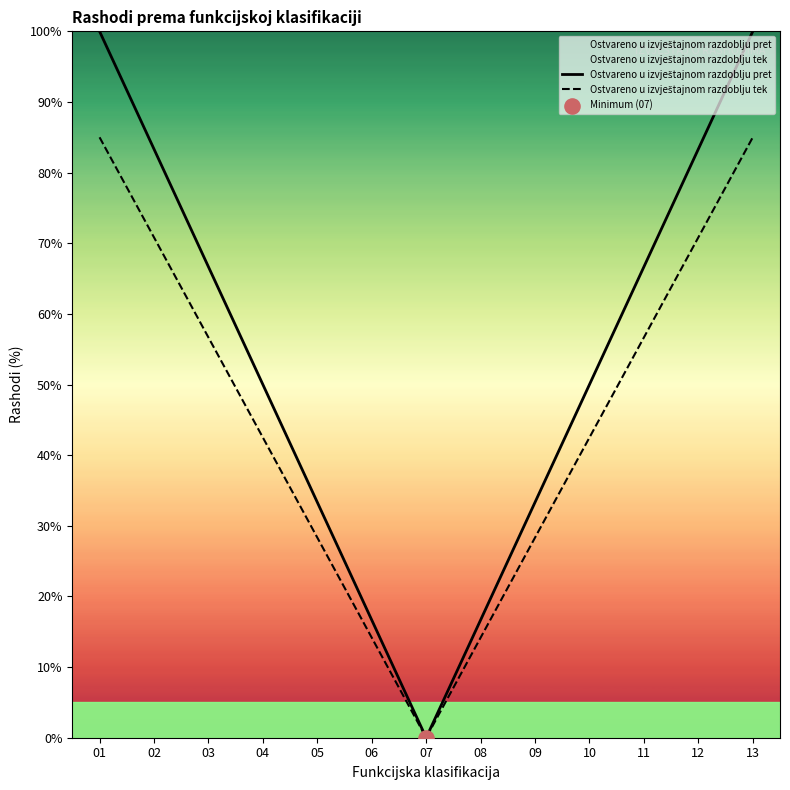

At which category is the sum across all series the highest?

01